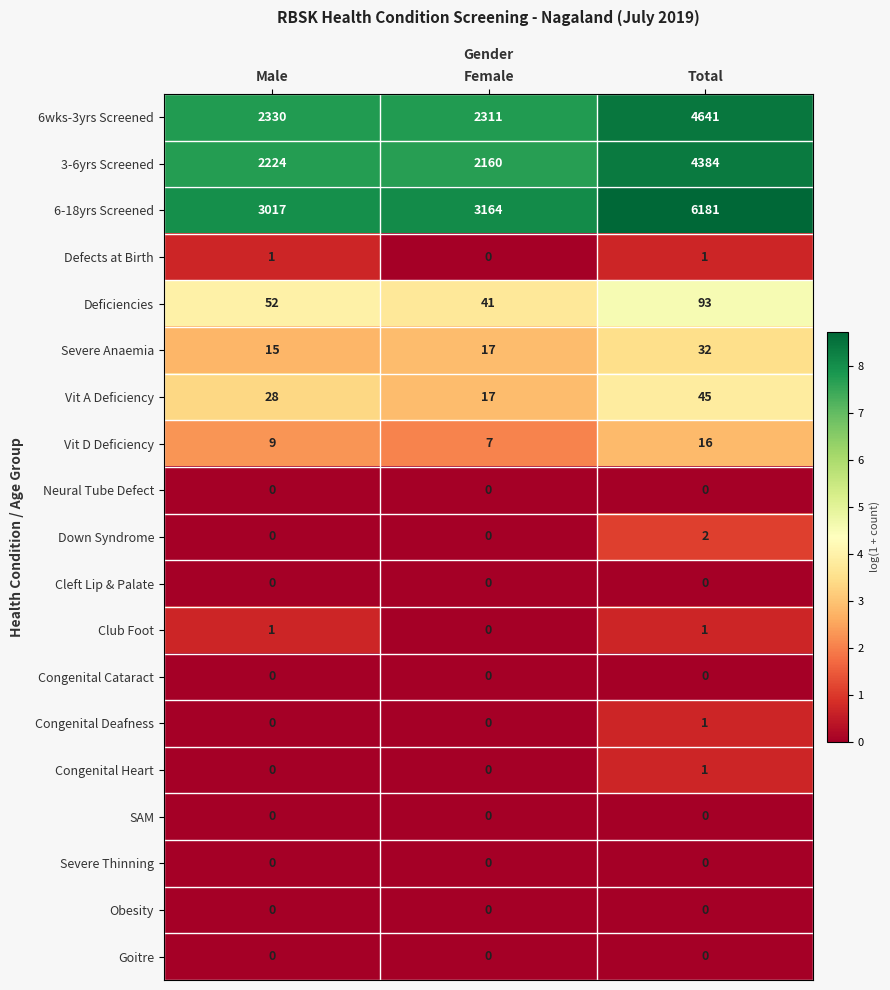

Is it true that Vit D Deficiency equals 7 at Female?

True